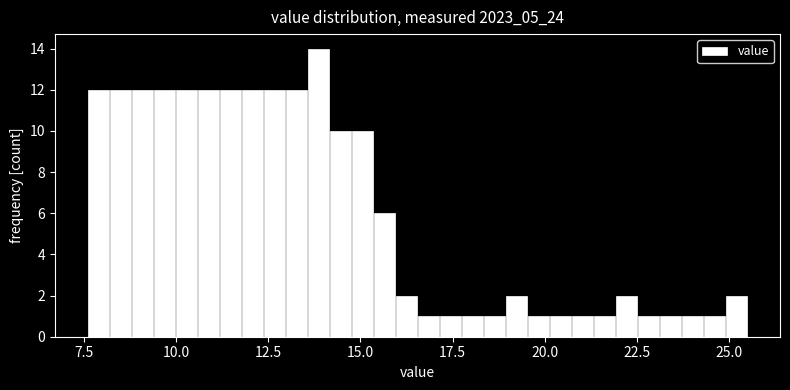

Around what value on the x-axis is the tallest bar? Give the approximate position of its centre, as read against the axis.

14.0